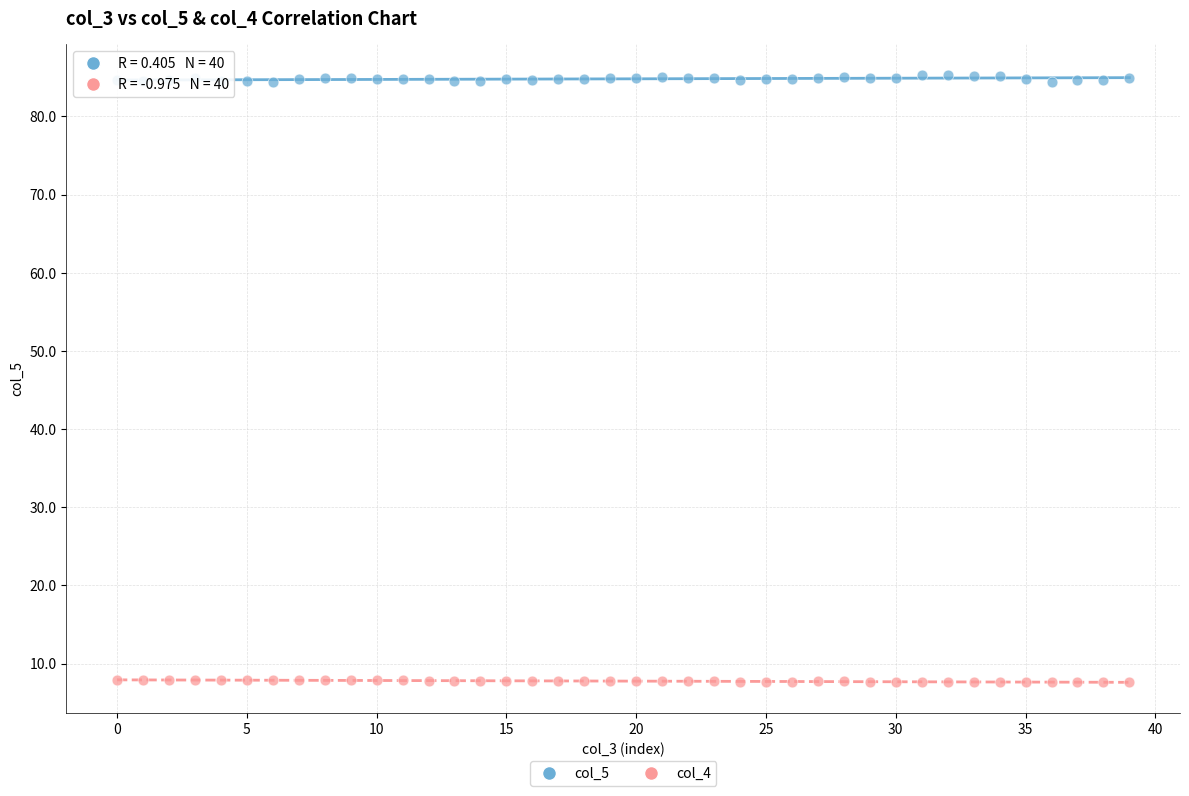

Across all data points, what is the range of Y values (max minus min)?

77.7